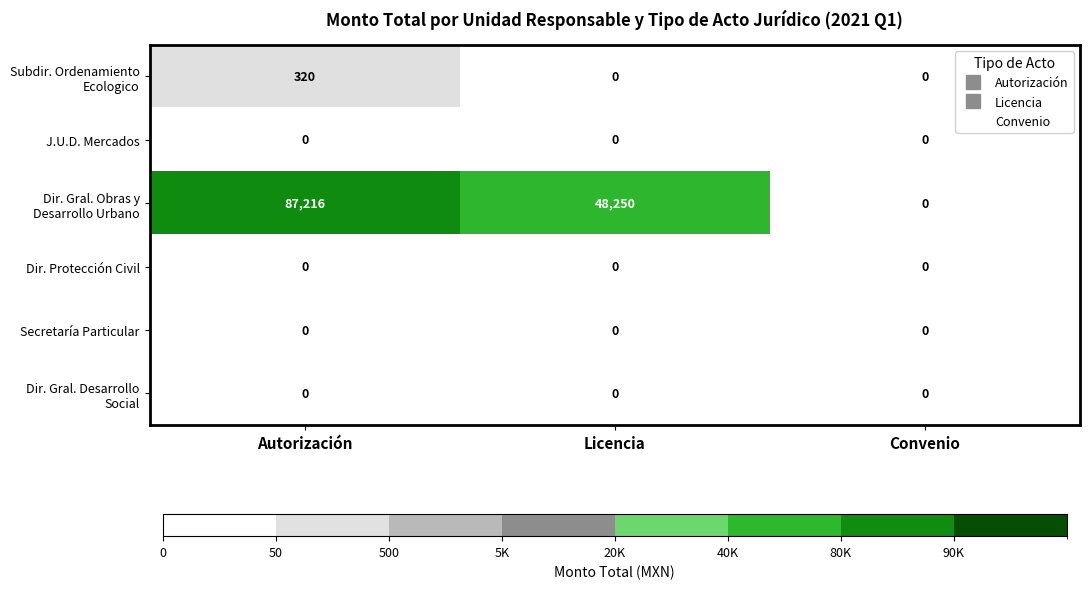

What is the total value across all series at Licencia?

48250